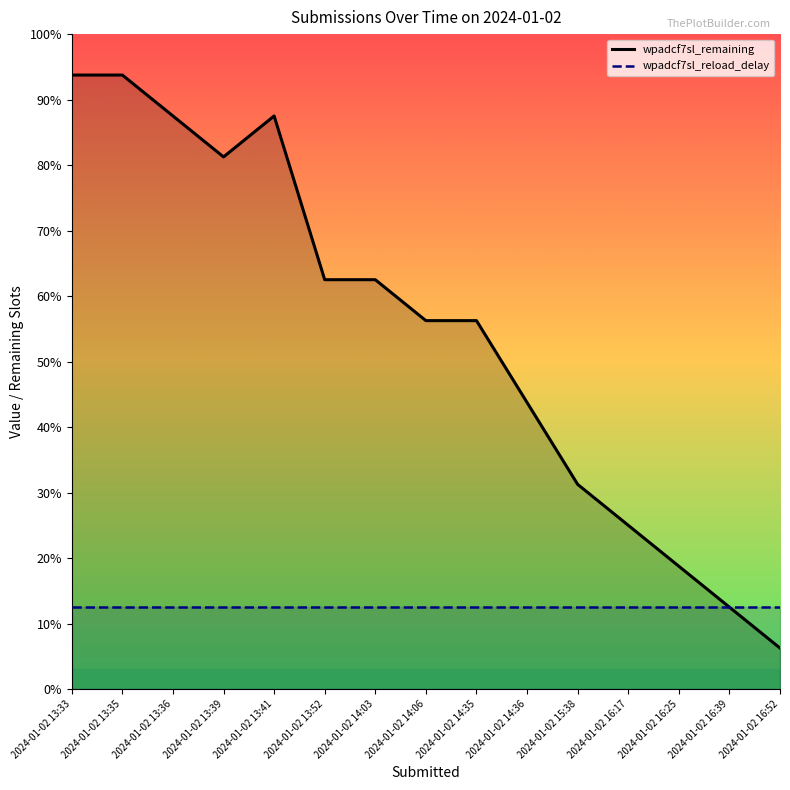

True or false: wpadcf7sl_remaining has more than 1 interior local peaks.

False